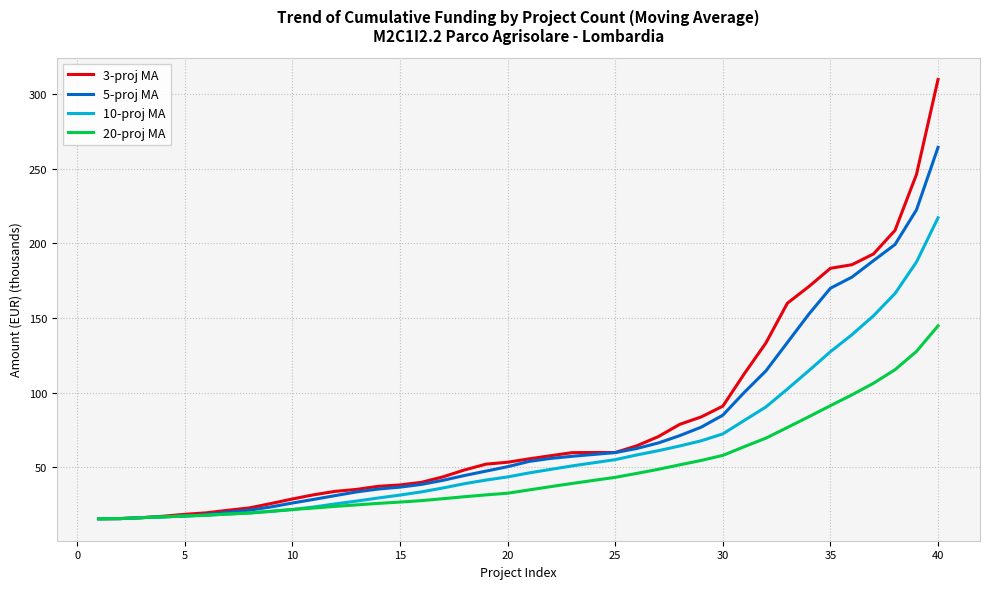

List the series in order of their overall mean, lowest first.

20-proj MA, 10-proj MA, 5-proj MA, 3-proj MA